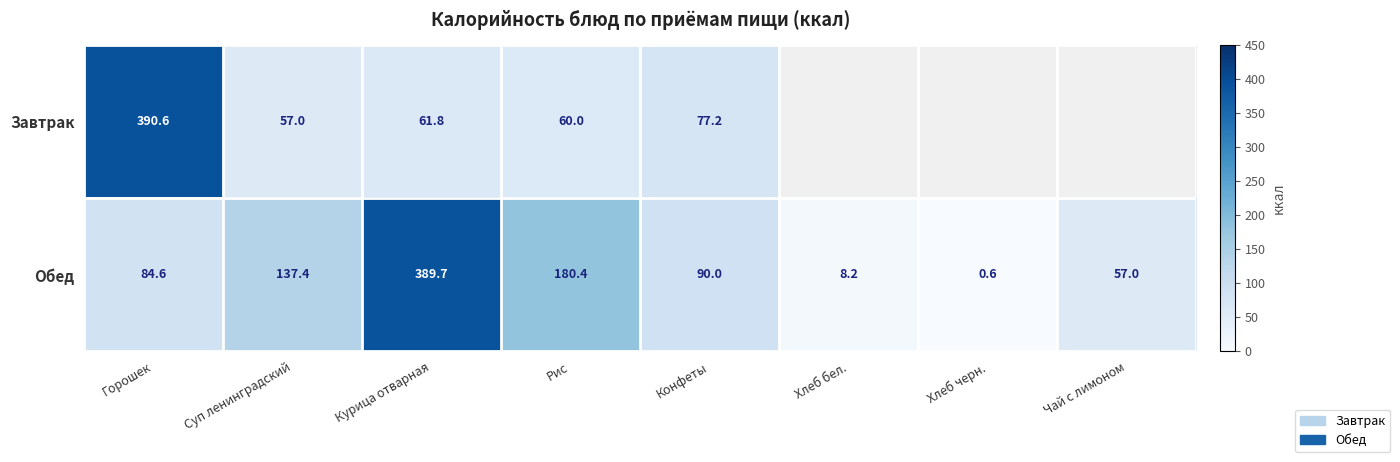

What is the highest value of the Обед series?

389.7